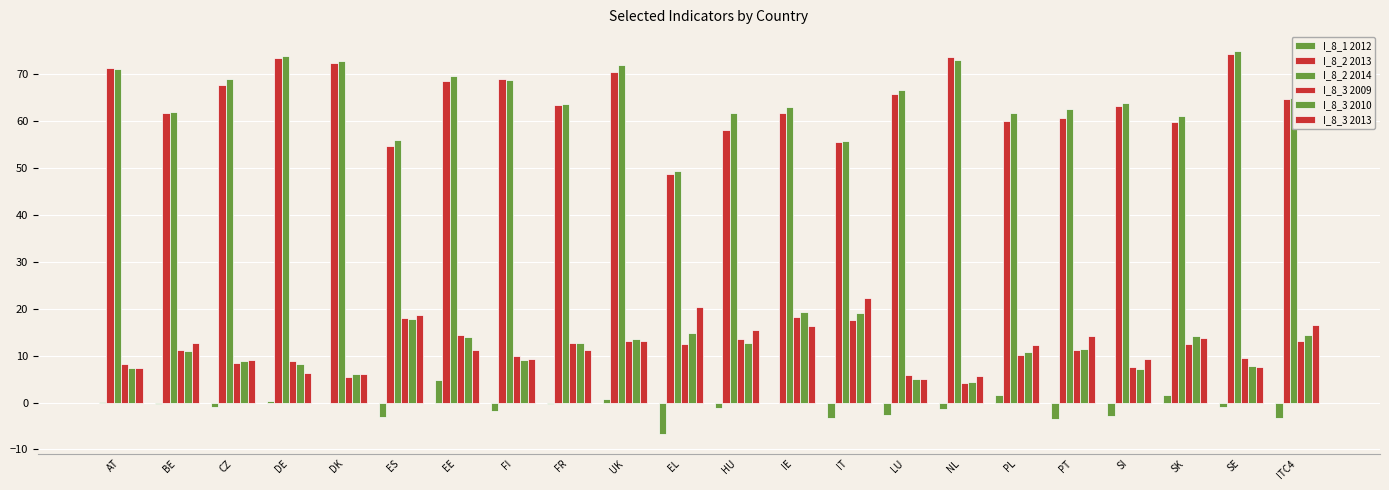

Which category has the lowest value across all series?

EL